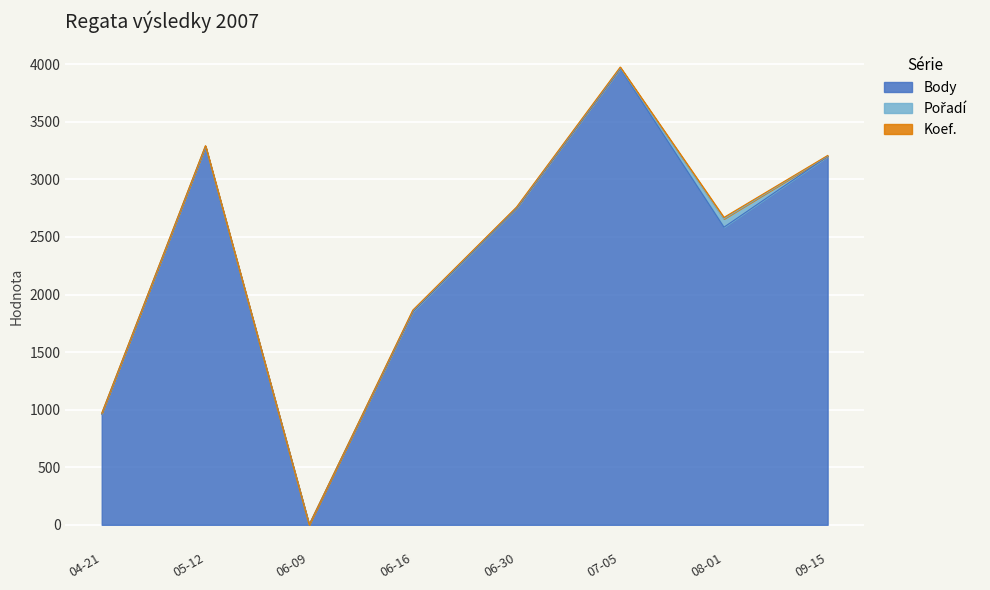

Reading left to right, list all the values displayed in this chart.

Body: 2007-04-21=962	2007-05-12=3285	2007-06-09=0	2007-06-16=1851	2007-06-30=2749	2007-07-05=3962	2007-08-01=2585	2007-09-15=3200
Pořadí: 2007-04-21=5	2007-05-12=4	2007-06-09=0	2007-06-16=10	2007-06-30=7	2007-07-05=8	2007-08-01=73	2007-09-15=4
Koef.: 2007-04-21=2	2007-05-12=4	2007-06-09=0	2007-06-16=4	2007-06-30=4	2007-07-05=6	2007-08-01=12	2007-09-15=4